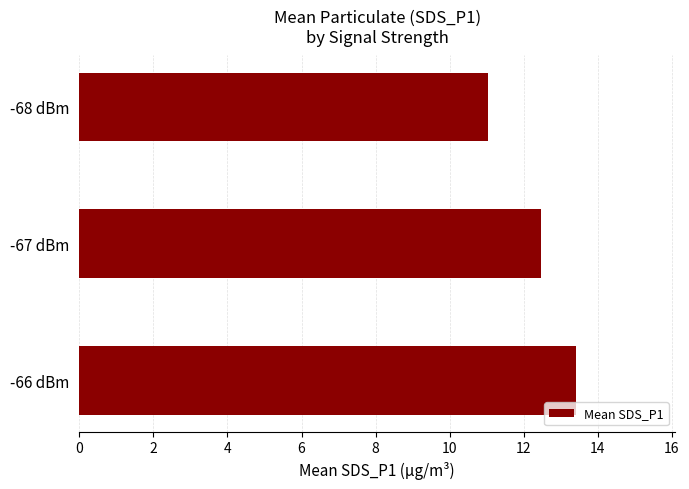

At which label is the value closest to 12?

-67 dBm